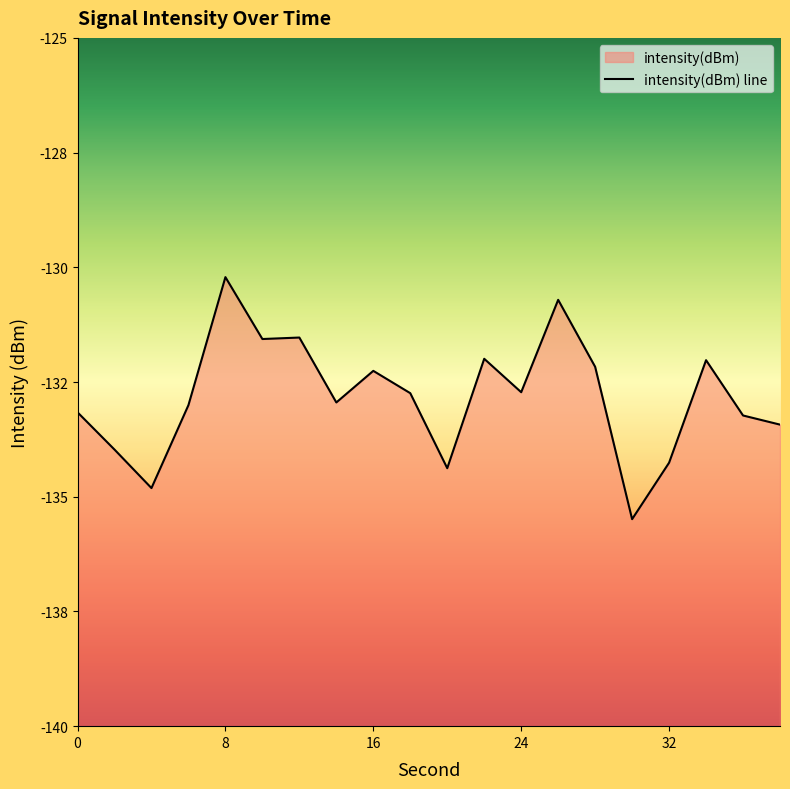

Between 0 and 24, which is larger?

24